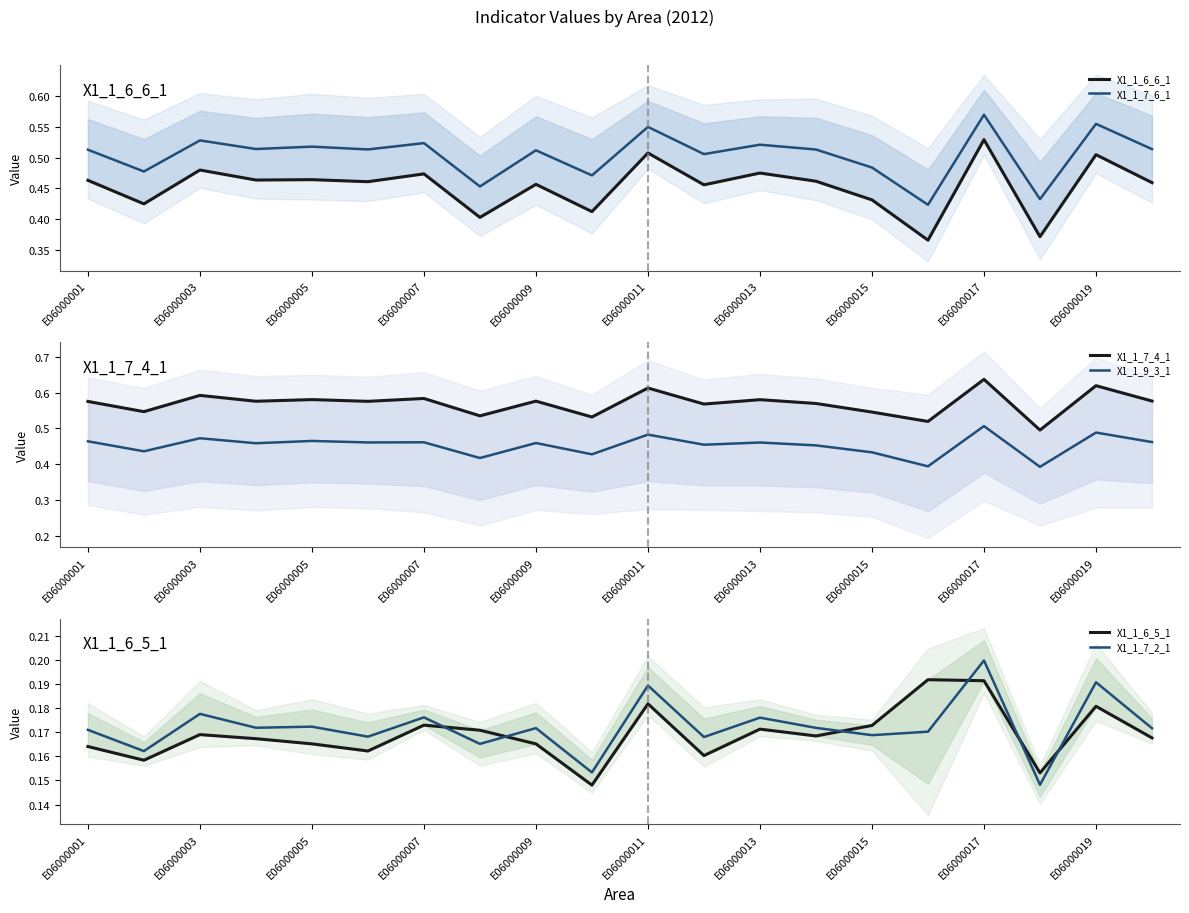

Is it true that X1_1_7_6_1 equals 1.0 at E06000017?

False